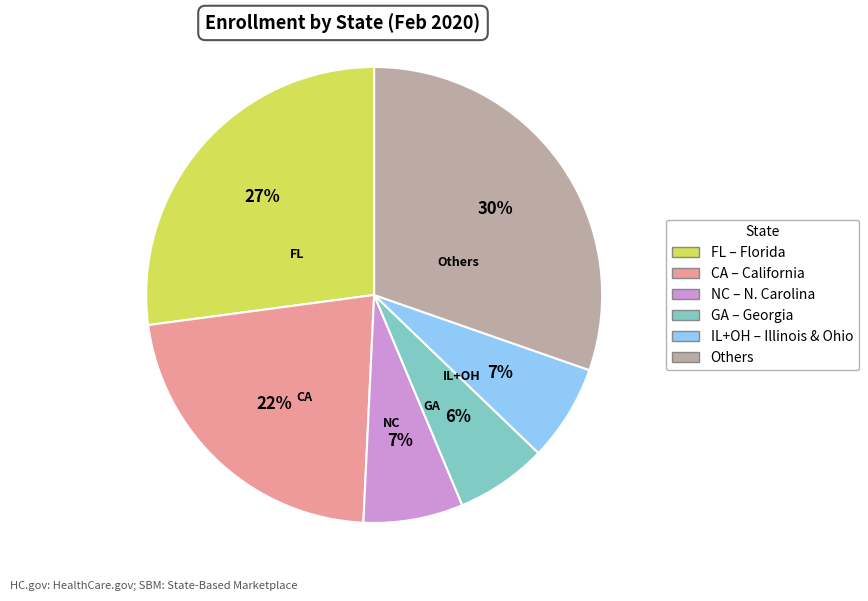

Does any single category account for the majority?

No